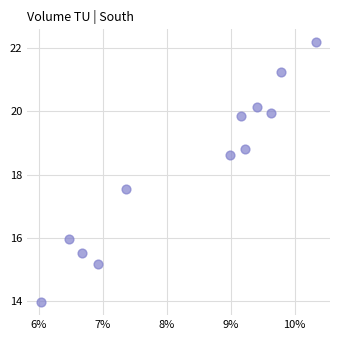

What Y value in the scatter plot is closest to 18?

17.6